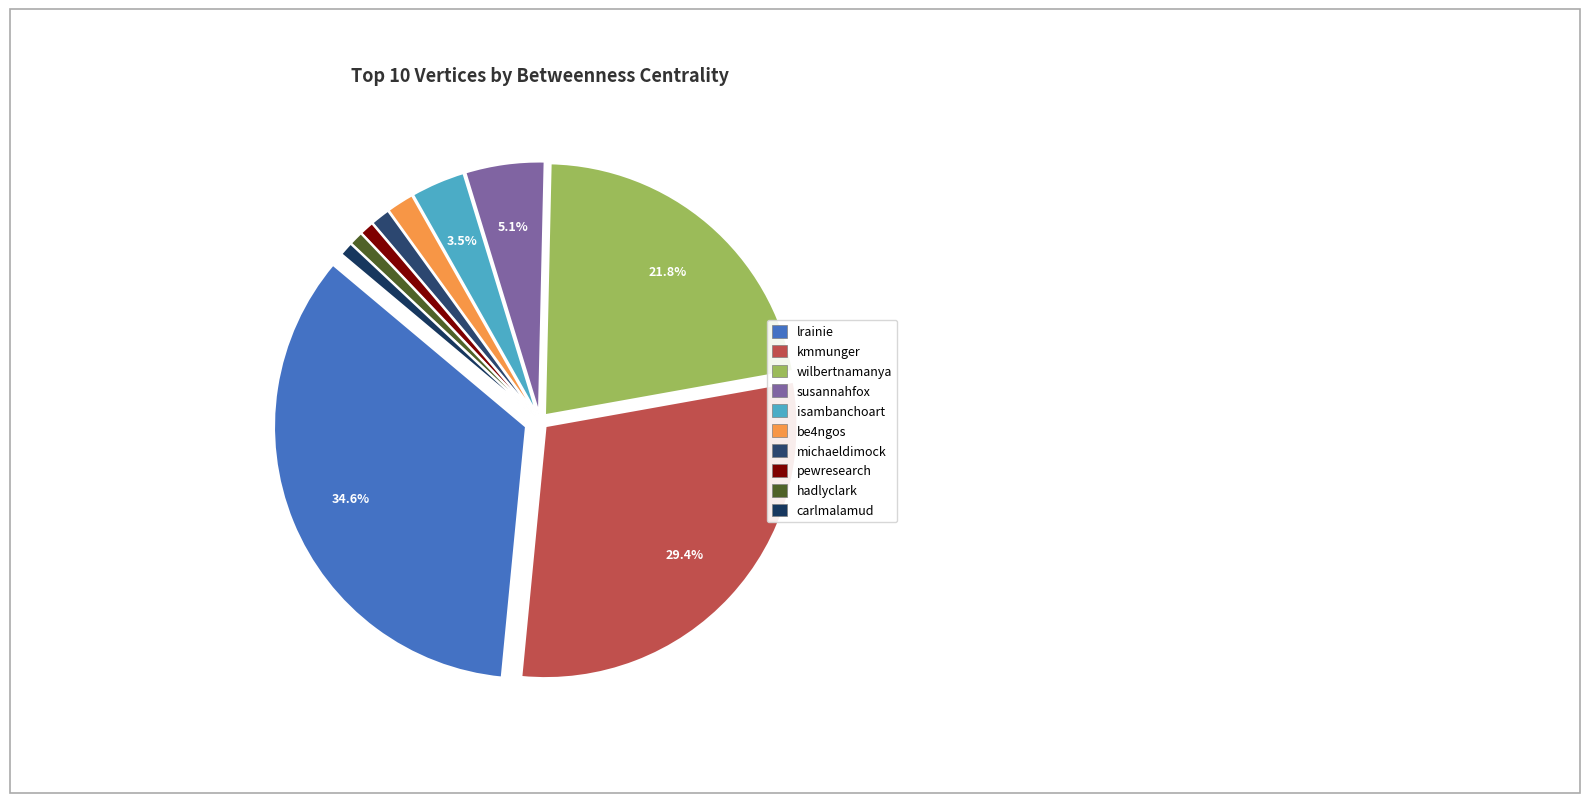

Combined, what portion of the pie is pewresearch and susannahfox?

6.0%